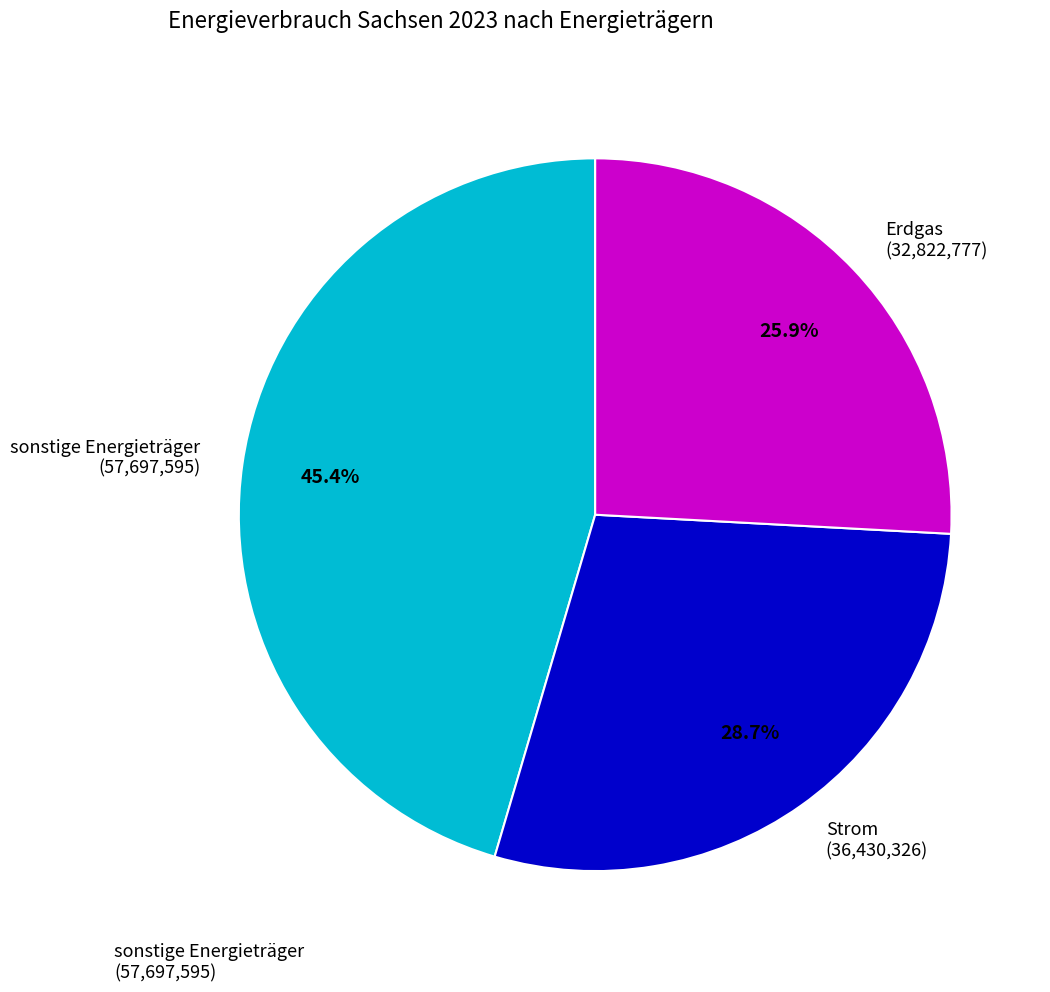

Which slice is the largest?

sonstige Energieträger (57,697,595)